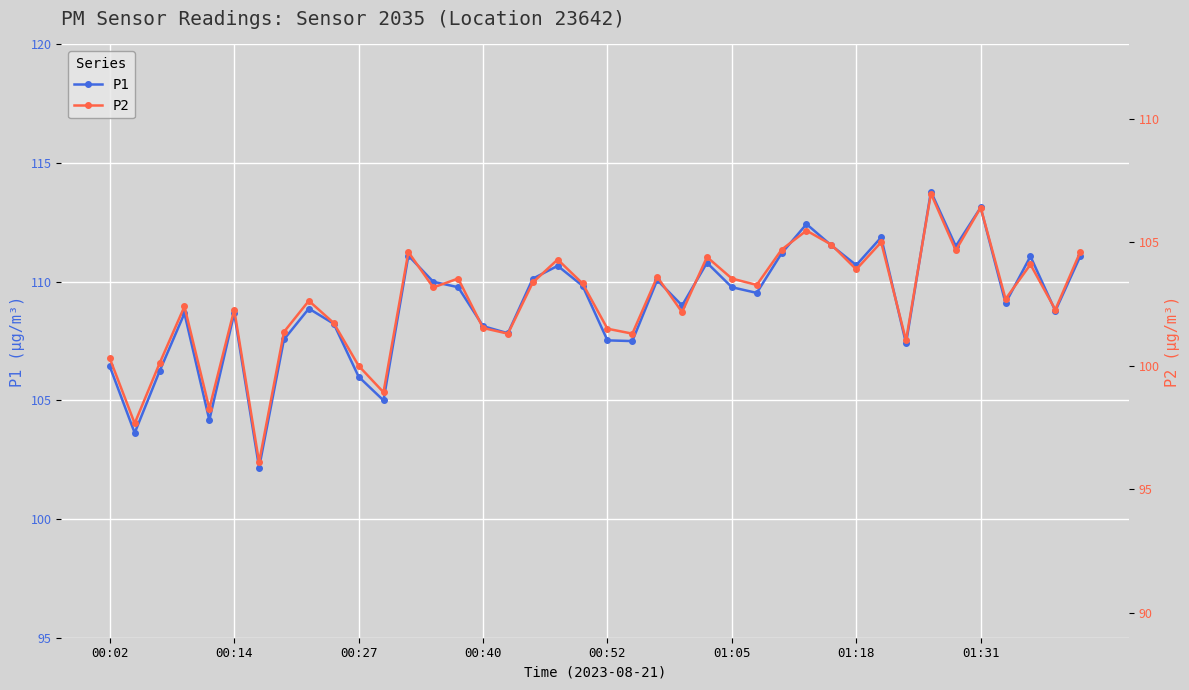

What is the total value across all series at 19?

213.2